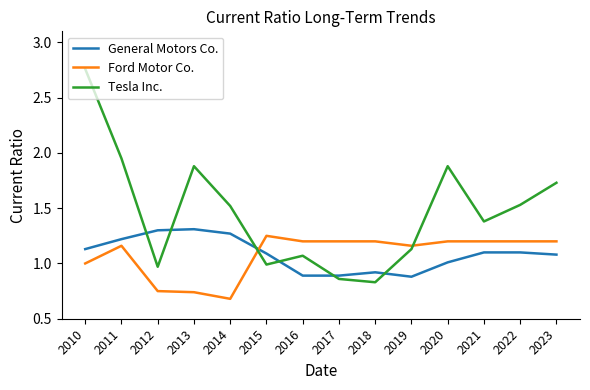

Is this an area chart (filled region under the line)?

No